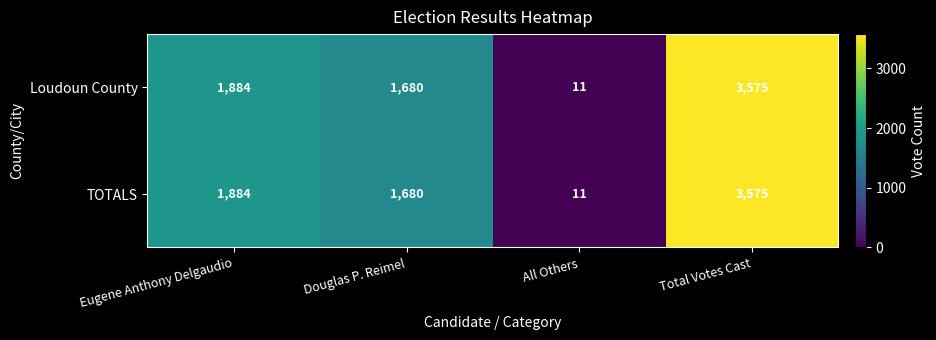

Reading left to right, what are all the values shown in this chart?

Loudoun County: Eugene Anthony Delgaudio=1884	Douglas P. Reimel=1680	All Others=11	Total Votes Cast=3575
TOTALS: Eugene Anthony Delgaudio=1884	Douglas P. Reimel=1680	All Others=11	Total Votes Cast=3575